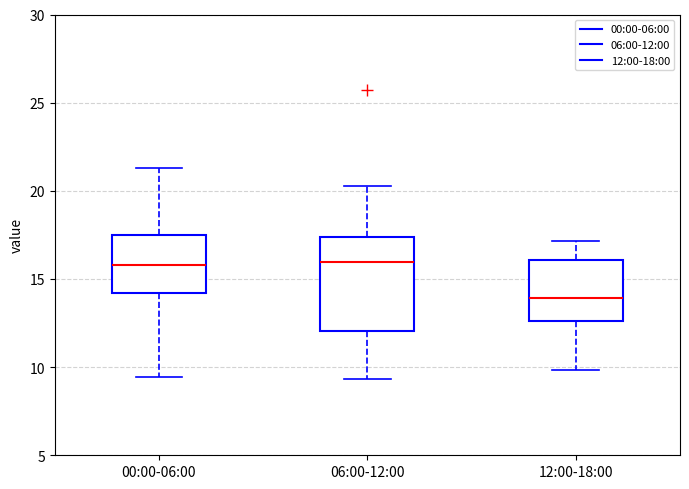

Where does the upper whisker of the box for 00:00-06:00 end on the y-axis? The values are not printed on the chart, so give them approximately, as read against the axis.

21.5